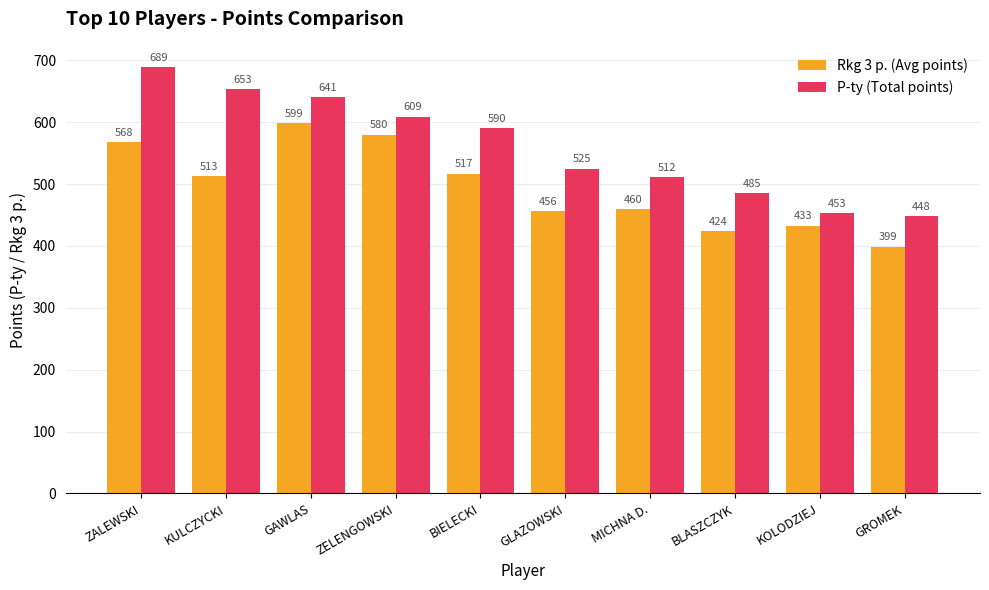

Rank the series by their average value, from lowest to highest.

Rkg 3 p. (Avg points), P-ty (Total points)